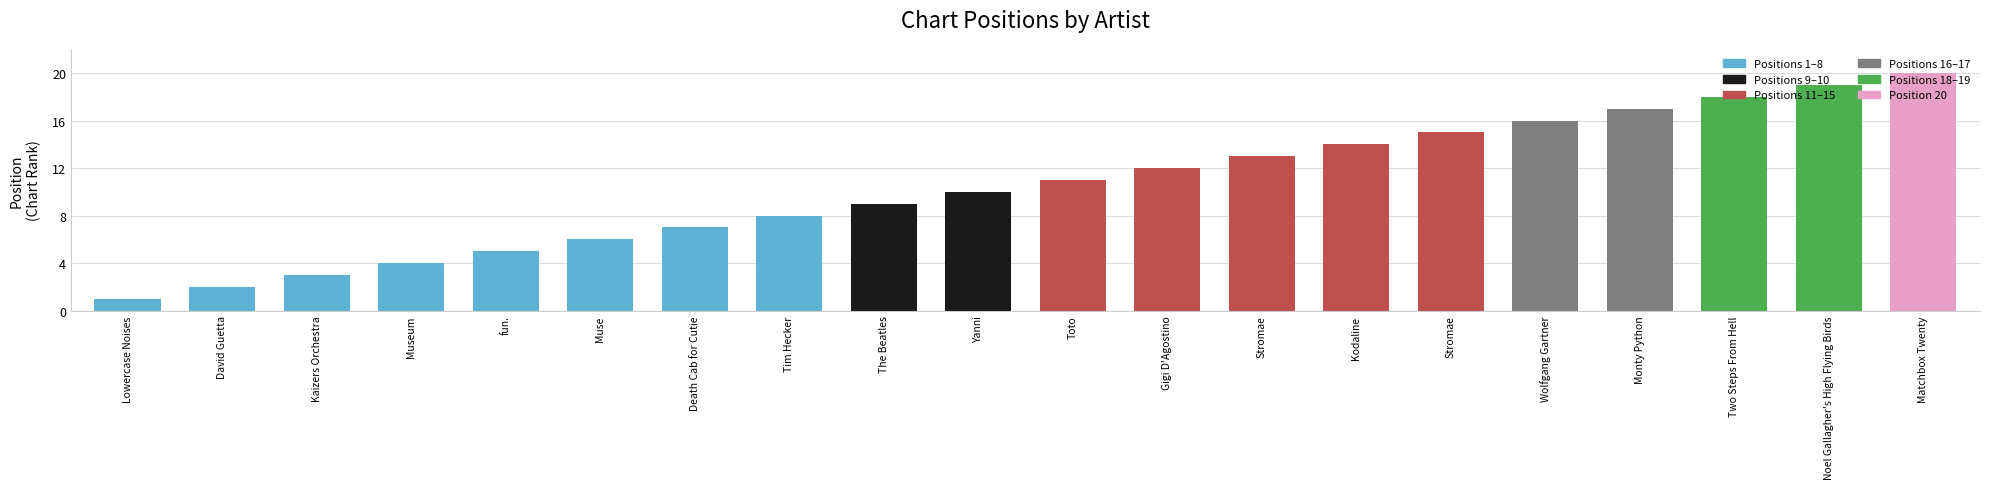

Rank the categories by value from lowest to highest.

Lowercase Noises, David Guetta, Kaizers Orchestra, Museum, fun., Muse, Death Cab for Cutie, Tim Hecker, The Beatles, Yanni, Toto, Gigi D'Agostino, Stromae, Kodaline, Stromae, Wolfgang Gartner, Monty Python, Two Steps From Hell, Noel Gallagher's High Flying Birds, Matchbox Twenty